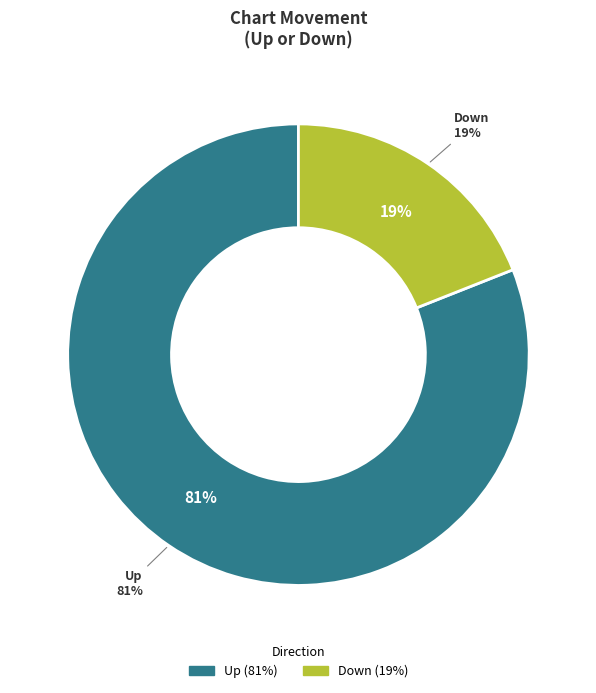

Is there a majority slice in this chart?

Yes